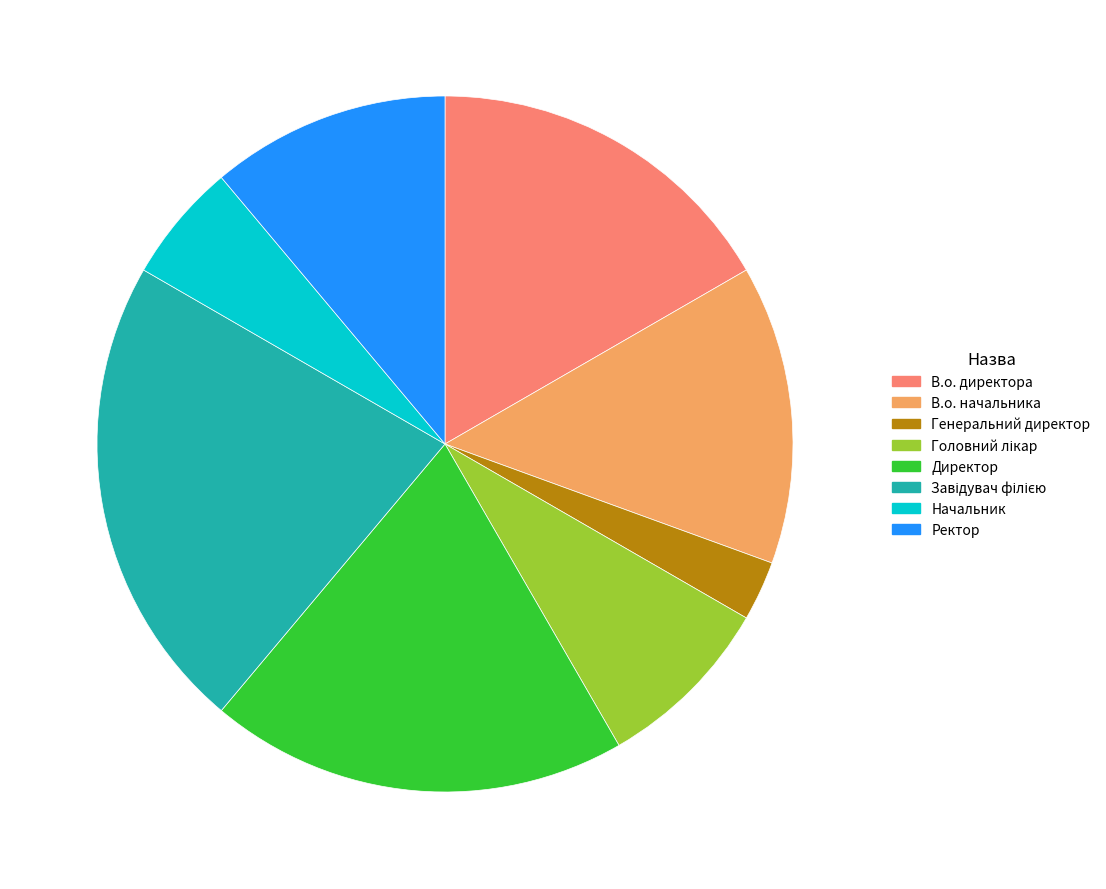

True or false: Директор accounts for 34% of the total.

False